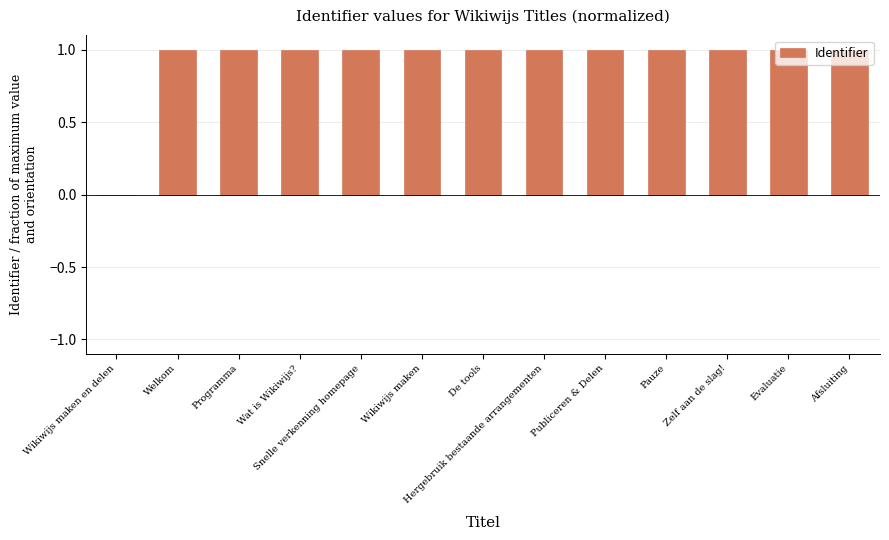

What is the maximum value shown in the chart?

1.0